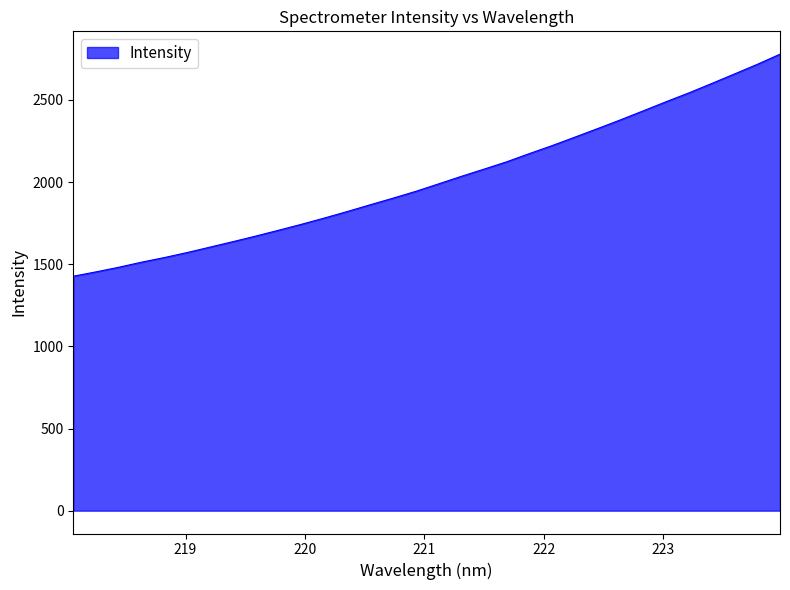

What is the greatest value displayed?

2778.8